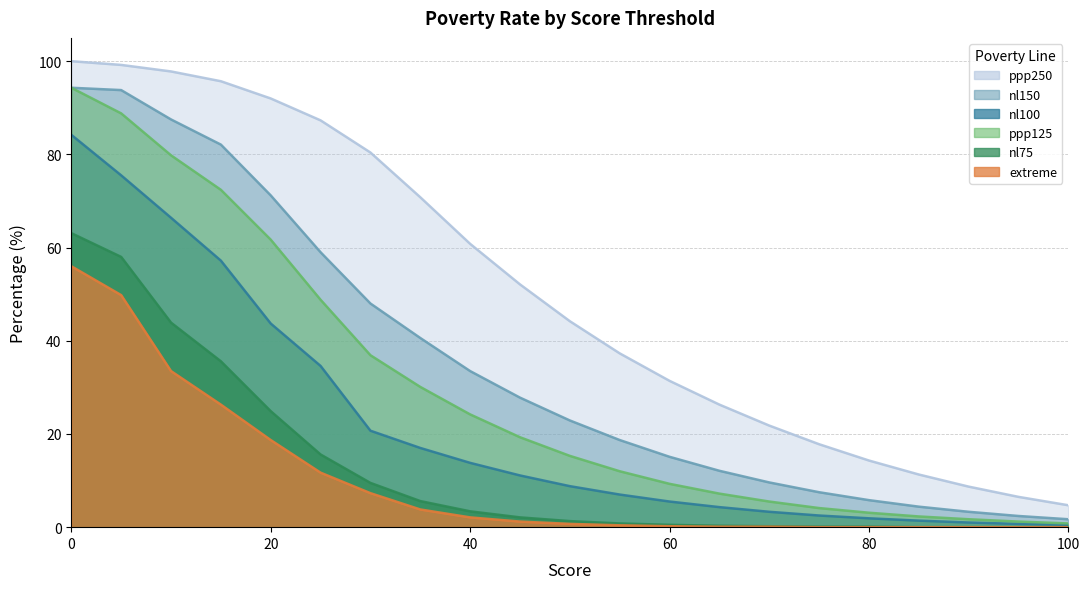

What is the highest value of the nl100 series?

84.2